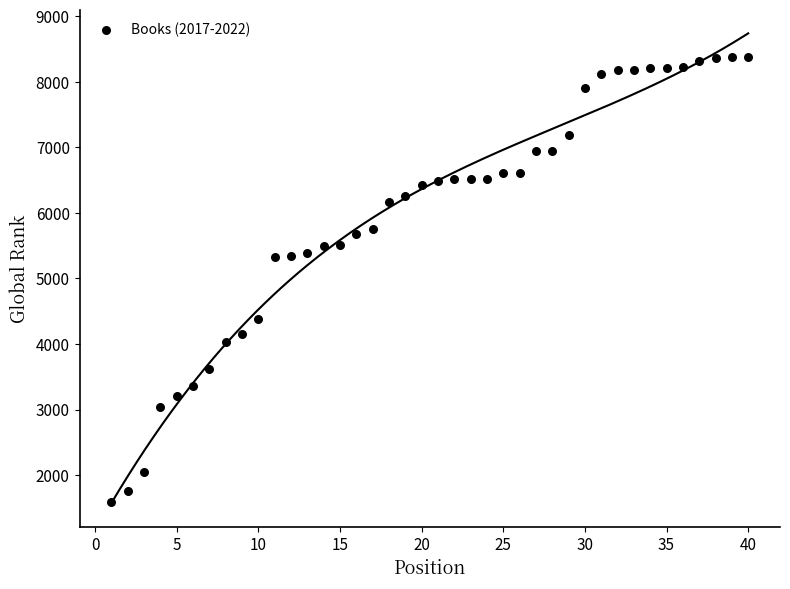

What is the range of Y values (max minus min)?

6787